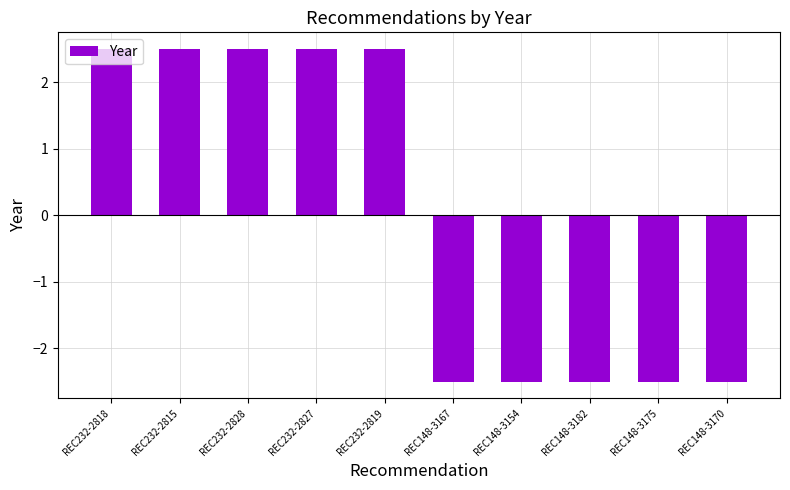

What is the label of the 5th bar from the right?

REC148-3167